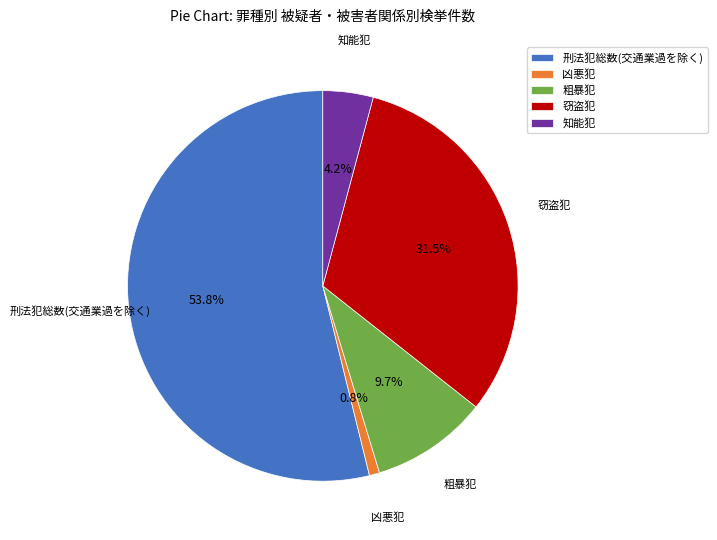

To the nearest percent, what portion does 刑法犯総数(交通業過を除く) represent?

54%